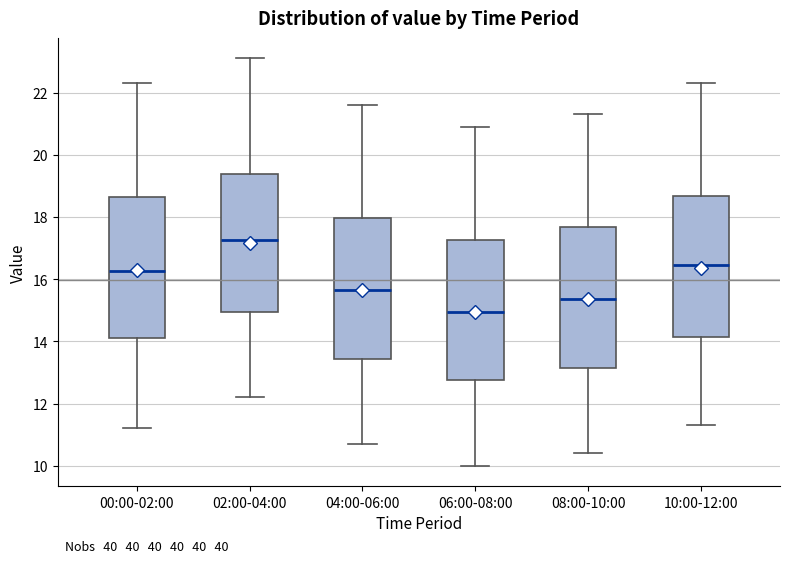

Reading left to right, transcribe this box plot: for each box, give where its median line is, the range the box spans, and where its two whiskers end, as read against the y-axis. The values are not printed on the chart, so give them approximately, as read against the axis.

00:00-02:00: median 16.2, box 14.2 to 18.6, whiskers 11.2 to 22.4
02:00-04:00: median 17.2, box 15.0 to 19.4, whiskers 12.2 to 23.2
04:00-06:00: median 15.6, box 13.4 to 18.0, whiskers 10.8 to 21.6
06:00-08:00: median 15.0, box 12.8 to 17.2, whiskers 10.0 to 21.0
08:00-10:00: median 15.4, box 13.2 to 17.6, whiskers 10.4 to 21.4
10:00-12:00: median 16.4, box 14.2 to 18.6, whiskers 11.4 to 22.4